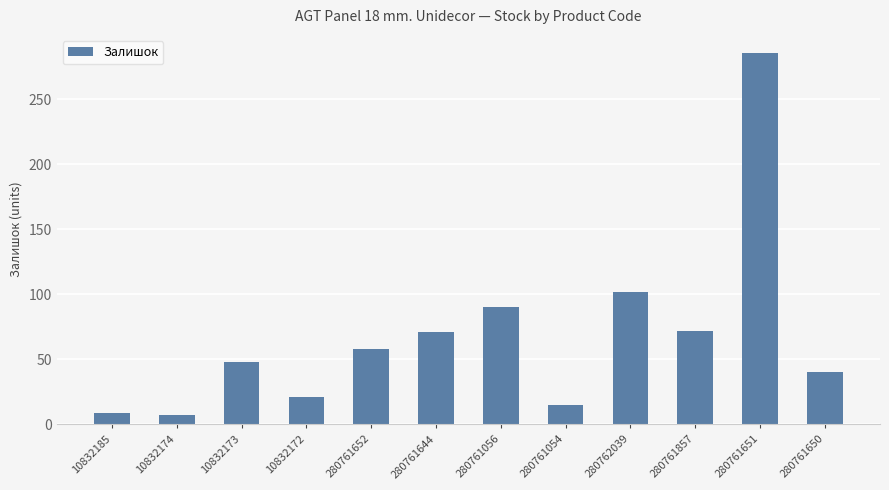

What position from the right is 280761644?

7